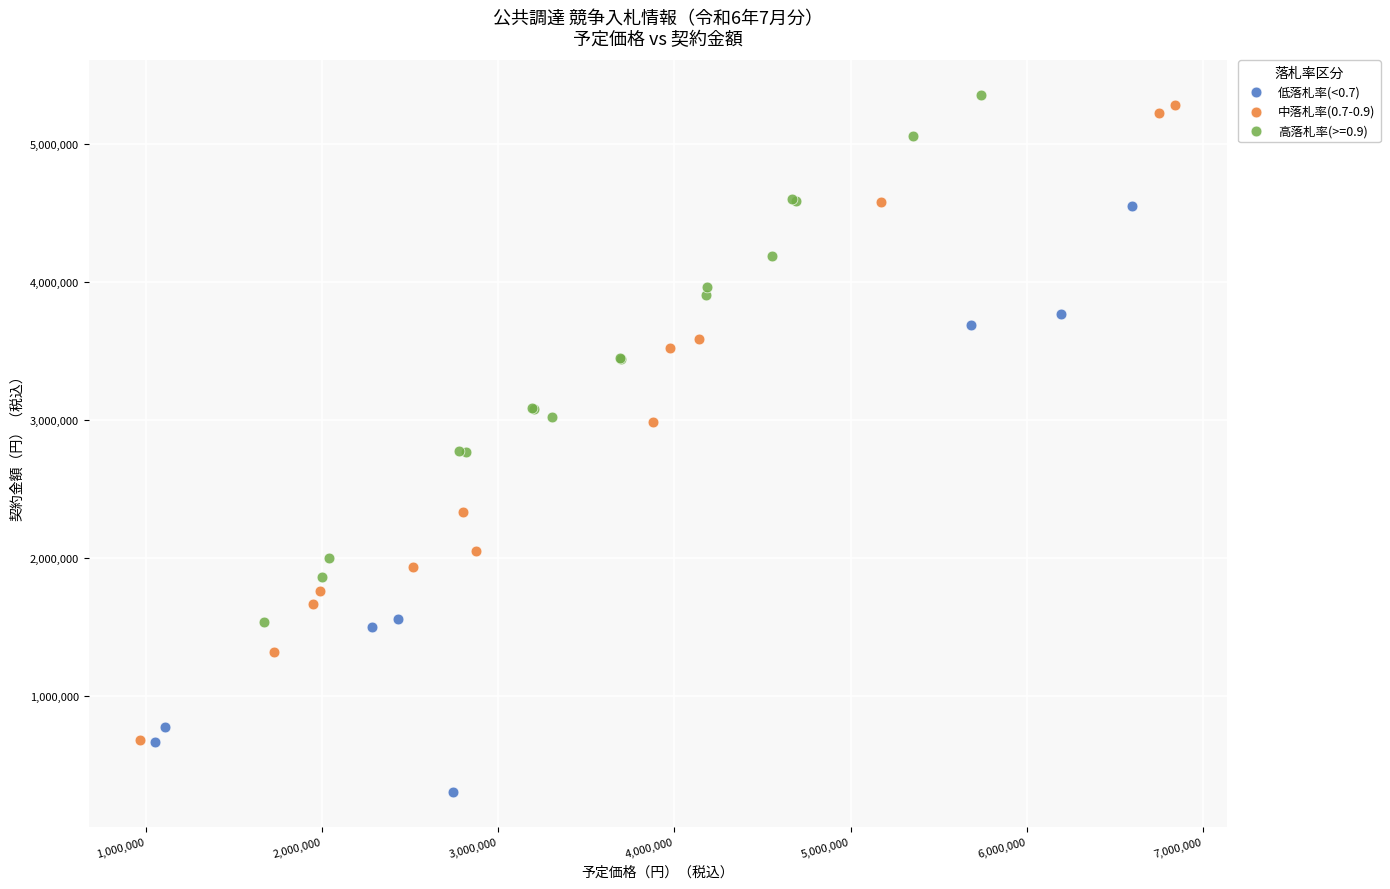

Which series has the largest Y range (max minus min)?

中落札率(0.7-0.9)